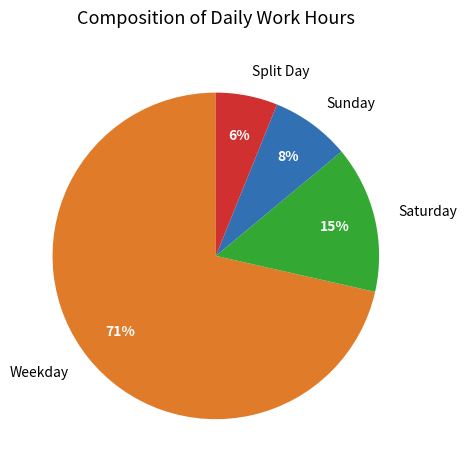

To the nearest percent, what is the average slice percentage?

25%